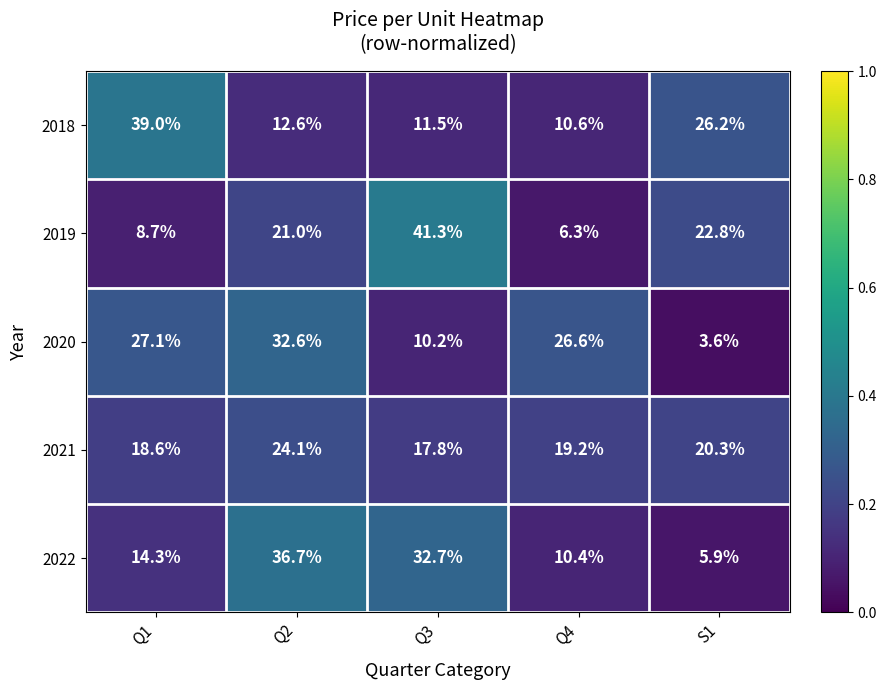

Between Q2 and Q3, which series saw the biggest shift?

2020